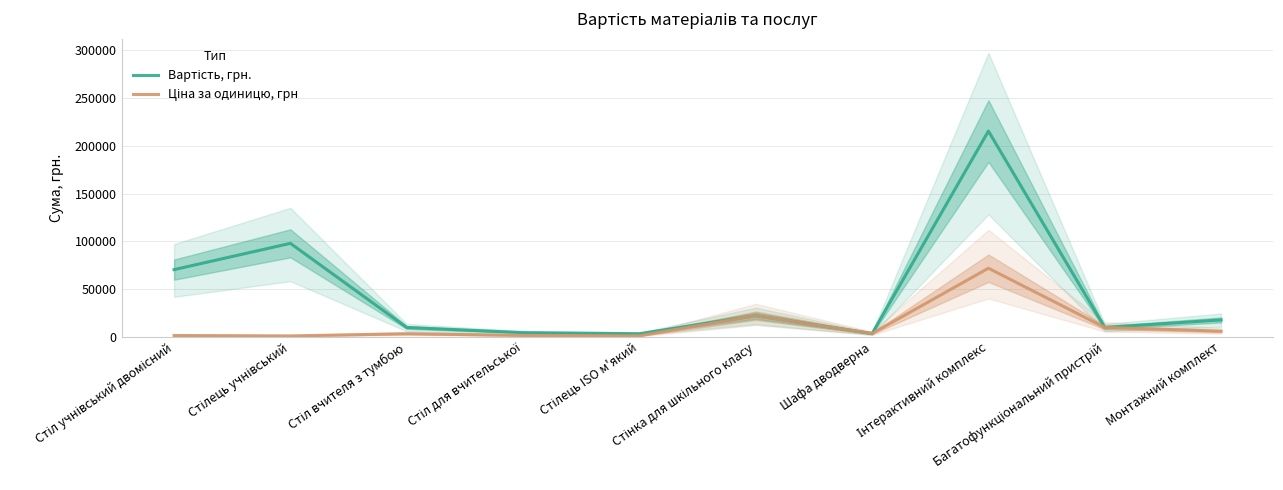

What is the label of the 8th point from the right?

Стіл вчителя з тумбою